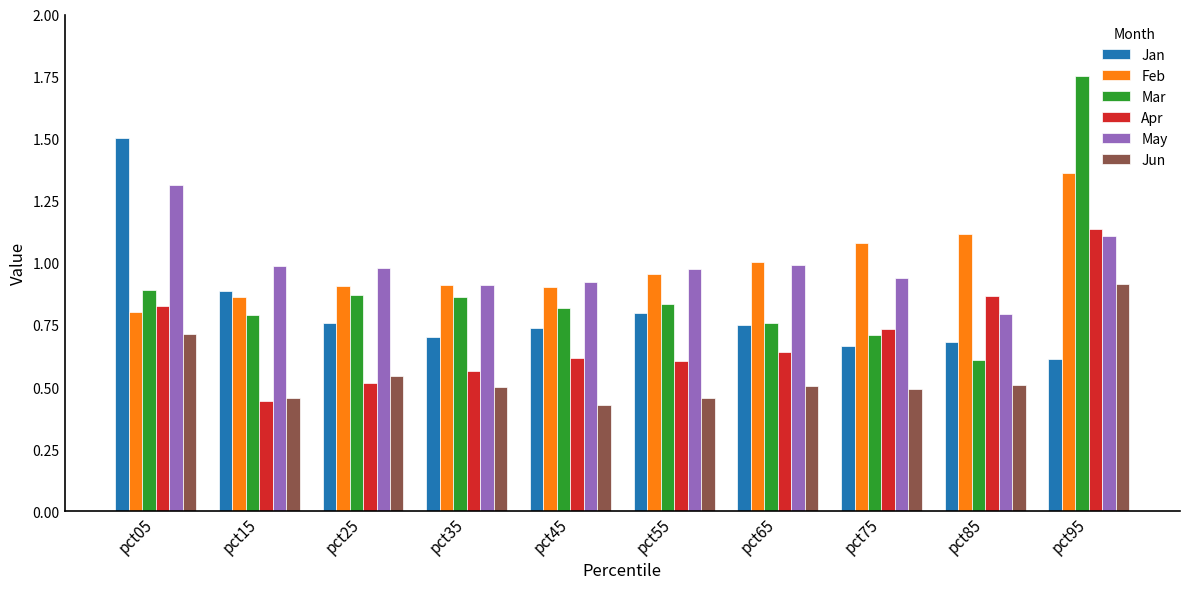

What is the sum of the Feb values at pct75 and pct05?

1.9